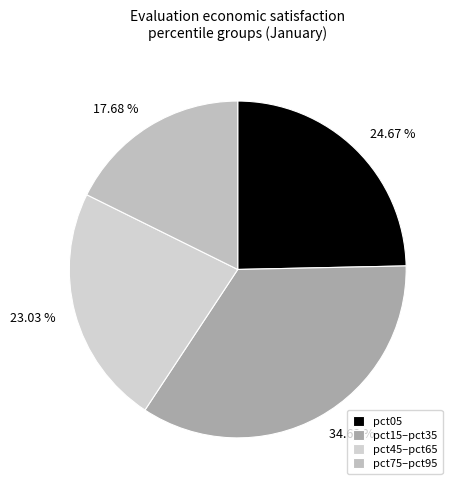

What is the ratio of the value at 17.68 % to the value at 34.62 %?

0.5